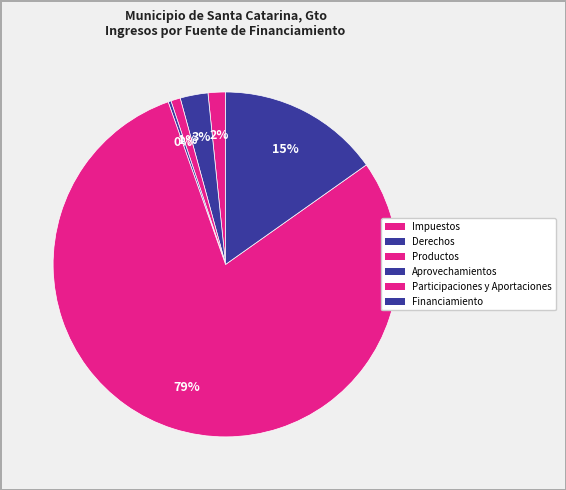

To the nearest percent, what is the average slice percentage?

17%